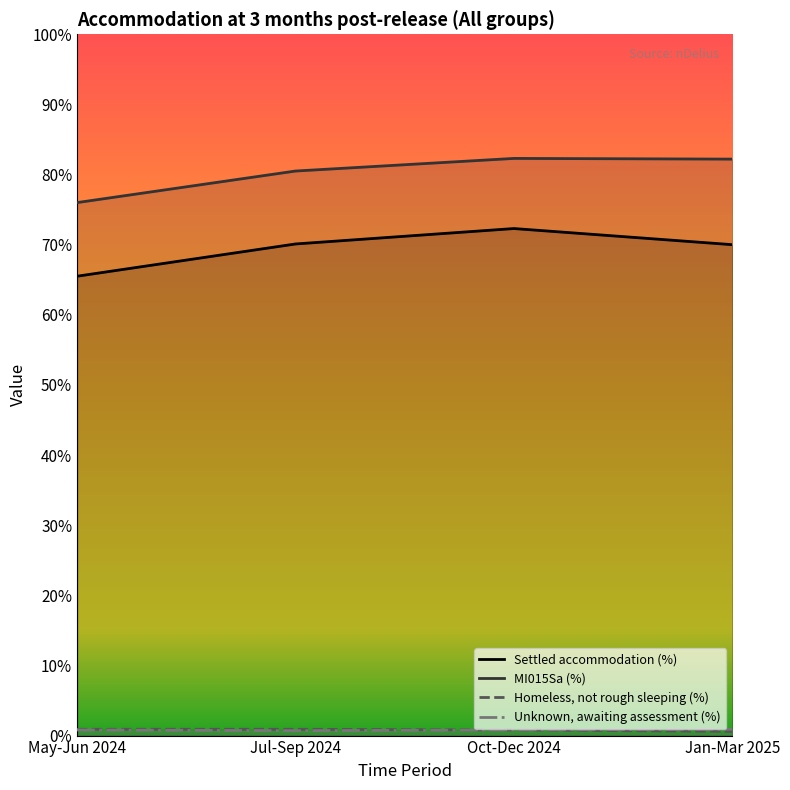

What is the maximum value for Unknown, awaiting assessment (%)?

0.9